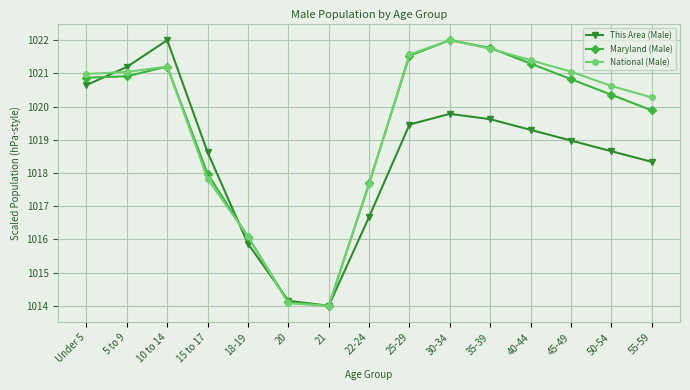

What is the label of the 7th point from the left?

21